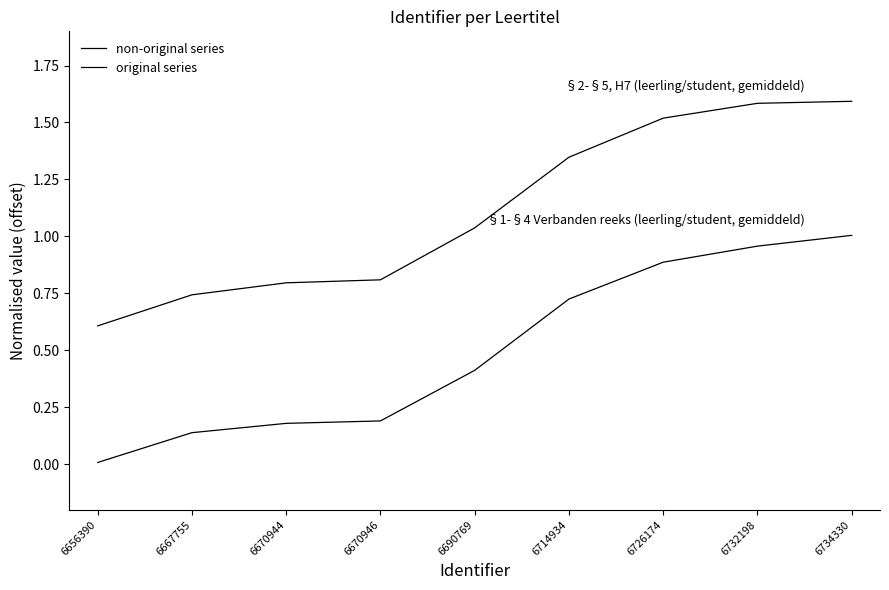

What is the maximum value for original series?

1.0